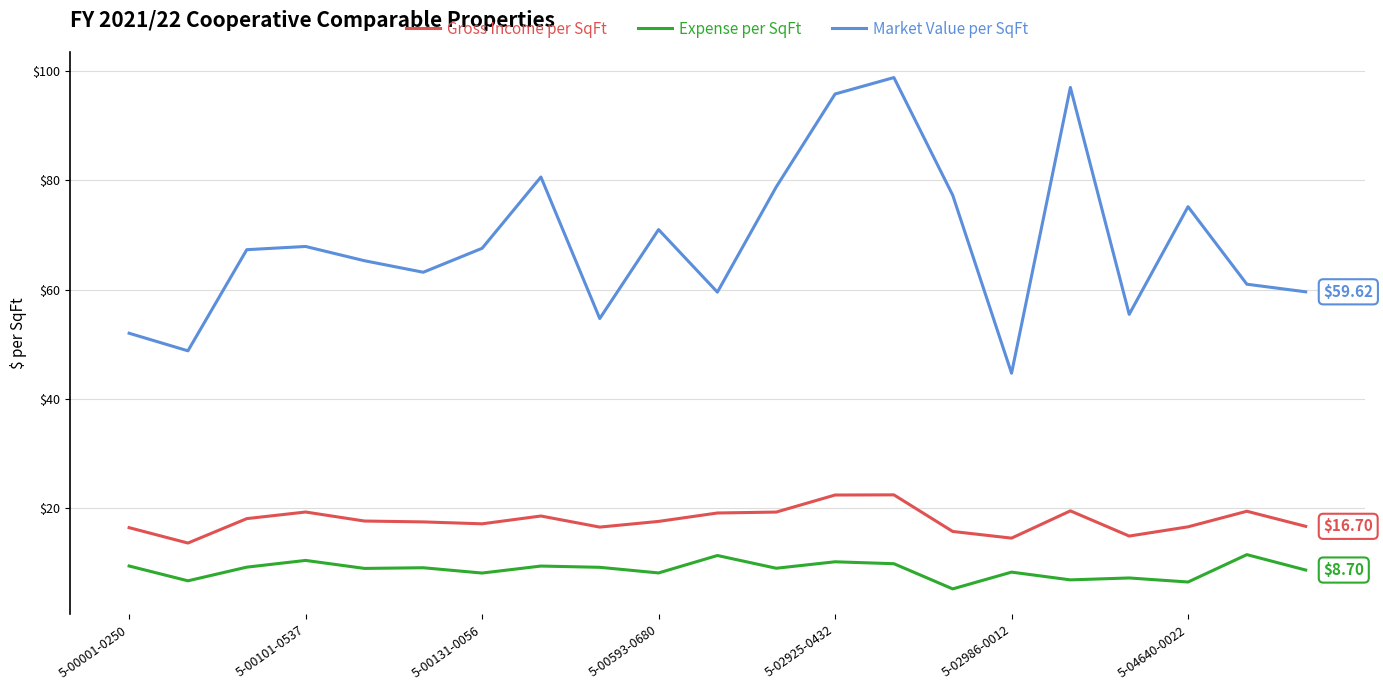

Which series has the widest spread of values?

Market Value per SqFt